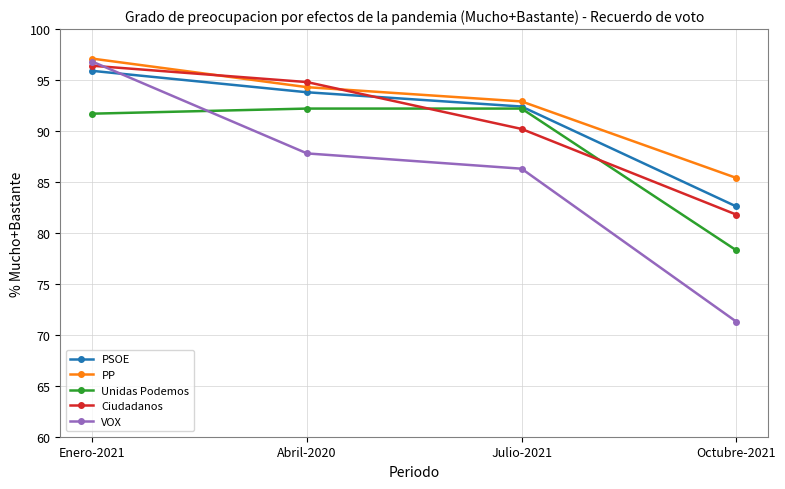

What is the spread (max minus min) of values at Julio-2021?

6.6